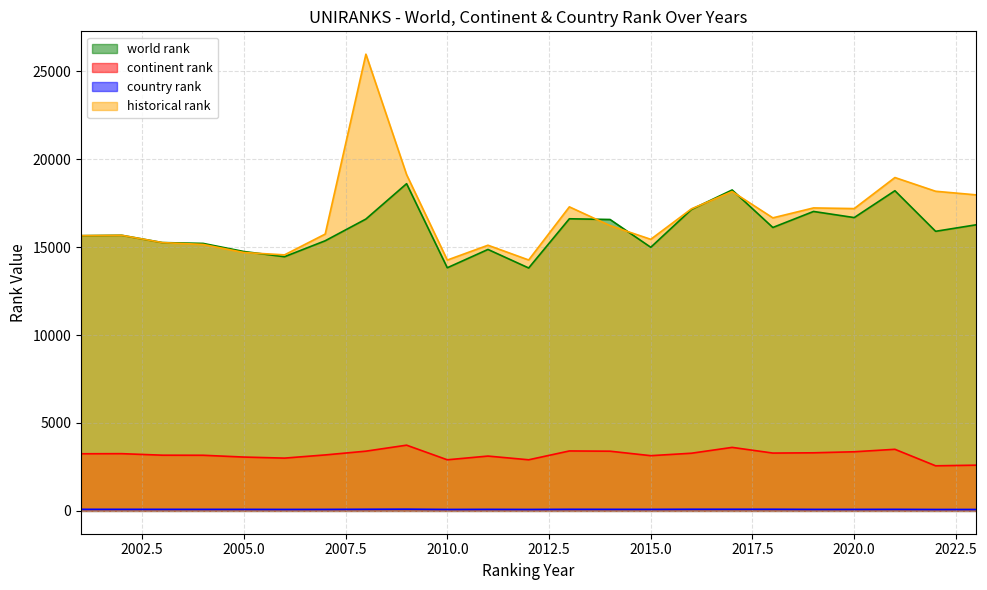

What is the difference between the maximum and minimum values in the country rank series?

18.0